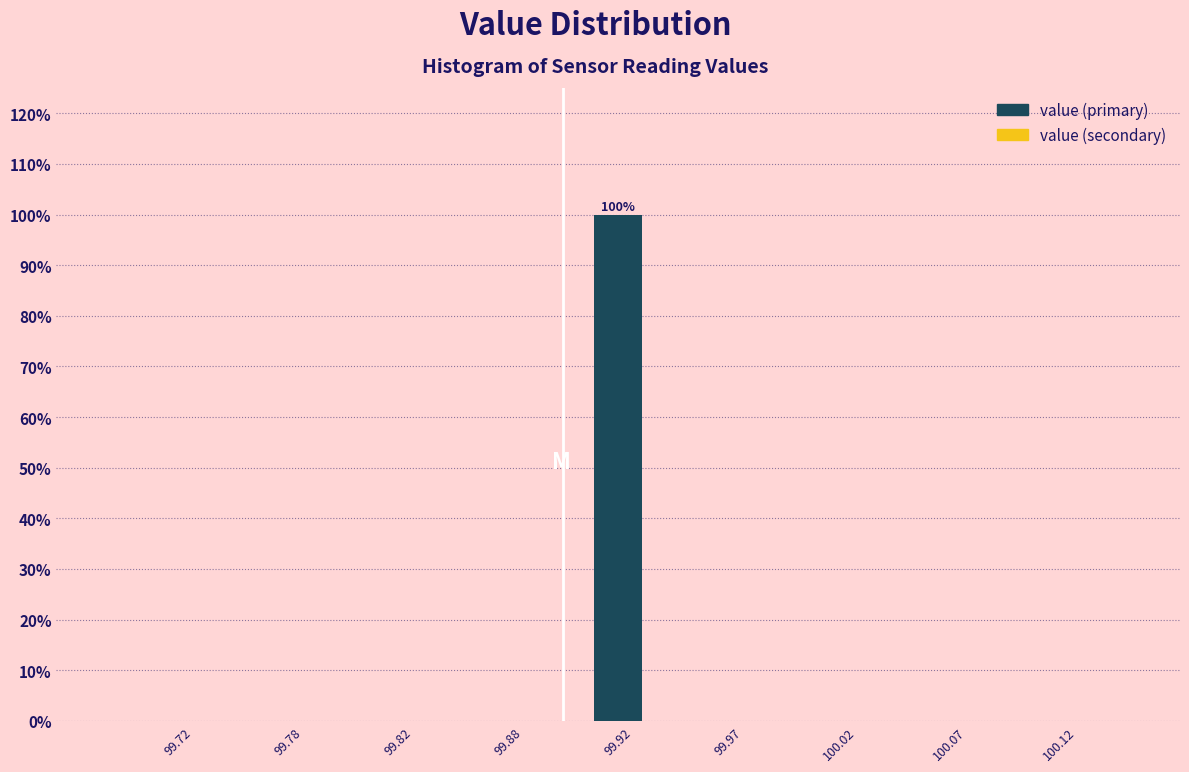

Which range on the x-axis has the tallest bar?

99.90 to 99.95